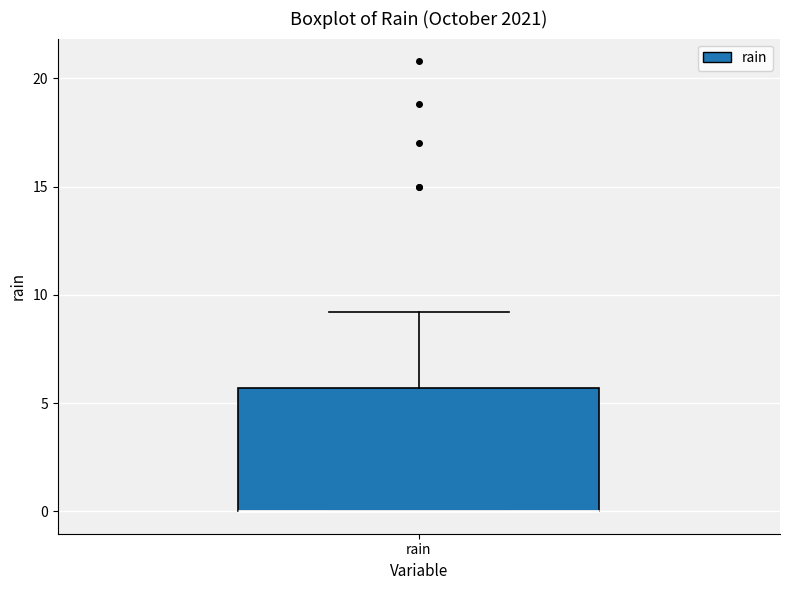

Where is the lower edge of the box for rain on the y-axis? The values are not printed on the chart, so give them approximately, as read against the axis.

0.0